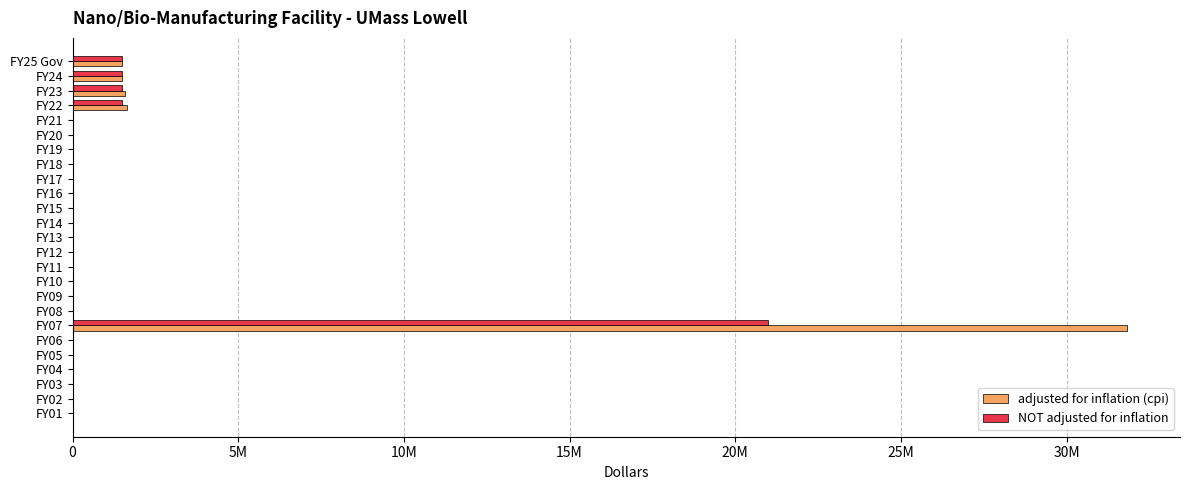

What is the greatest value displayed?

31832585